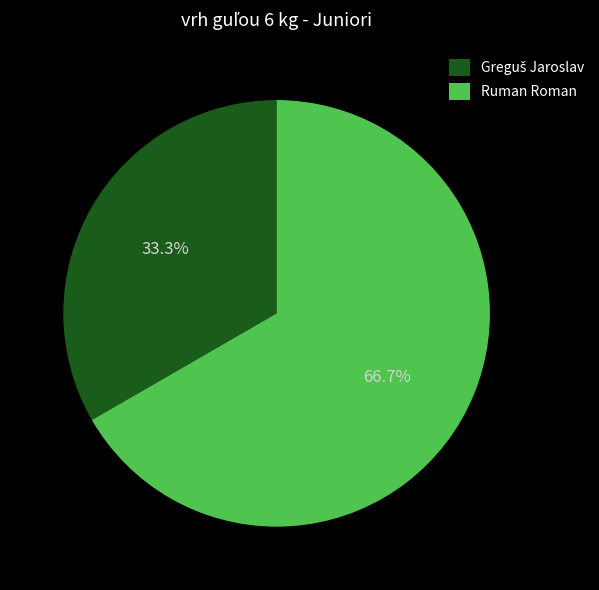

Does Ruman Roman represent more than half of the total?

Yes